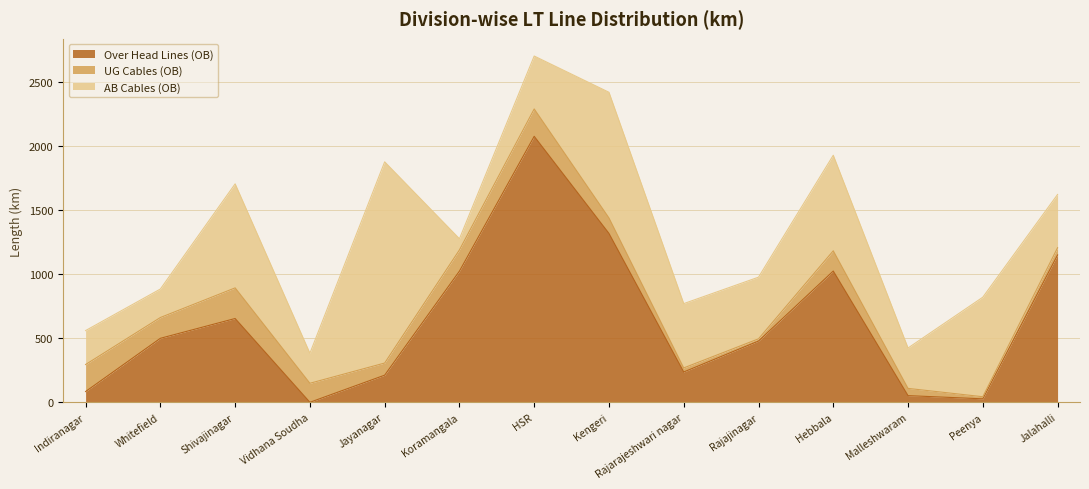

Which has a higher value, Malleshwaram or Koramangala?

Koramangala